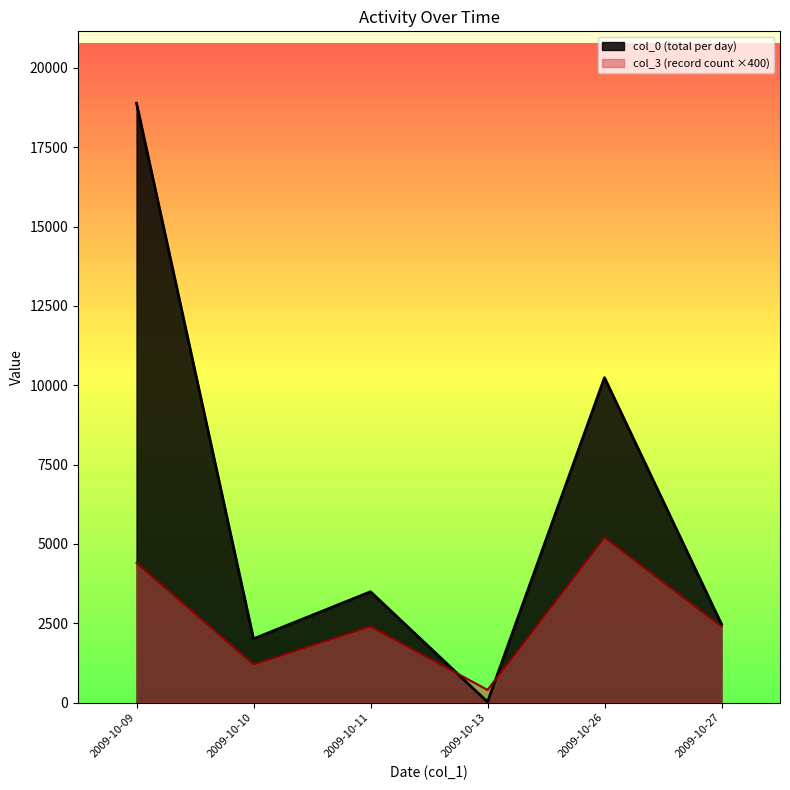

What is the total value across all series at 2009-10-13?

420